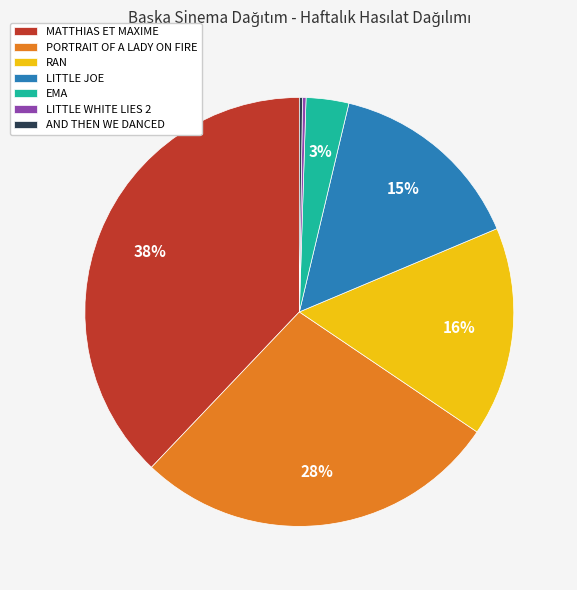

Which category has the biggest portion of the pie?

MATTHIAS ET MAXIME